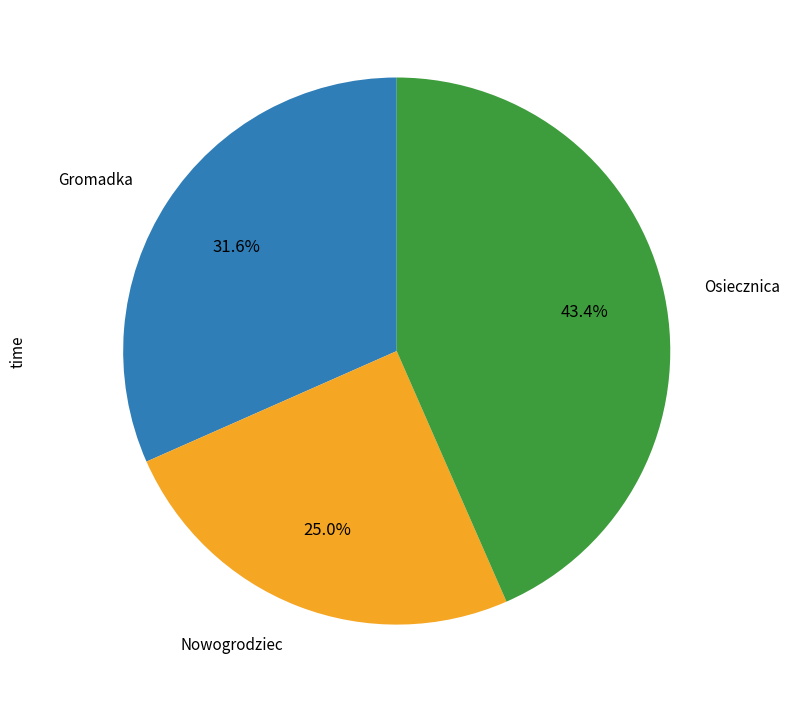

Does Osiecznica represent more than half of the total?

No